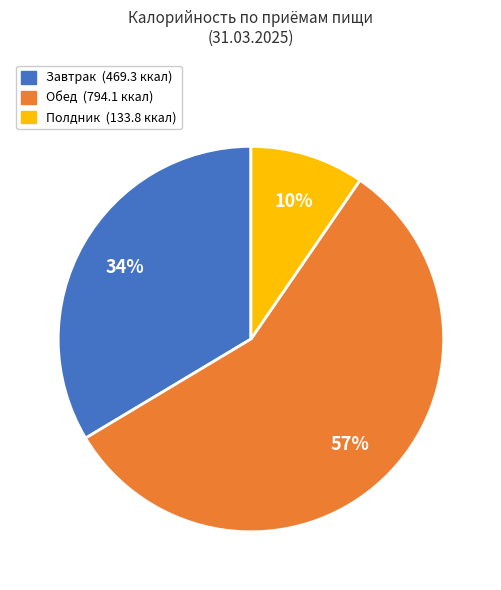

To the nearest percent, what is the difference between the largest and smallest slice percentages?

47%